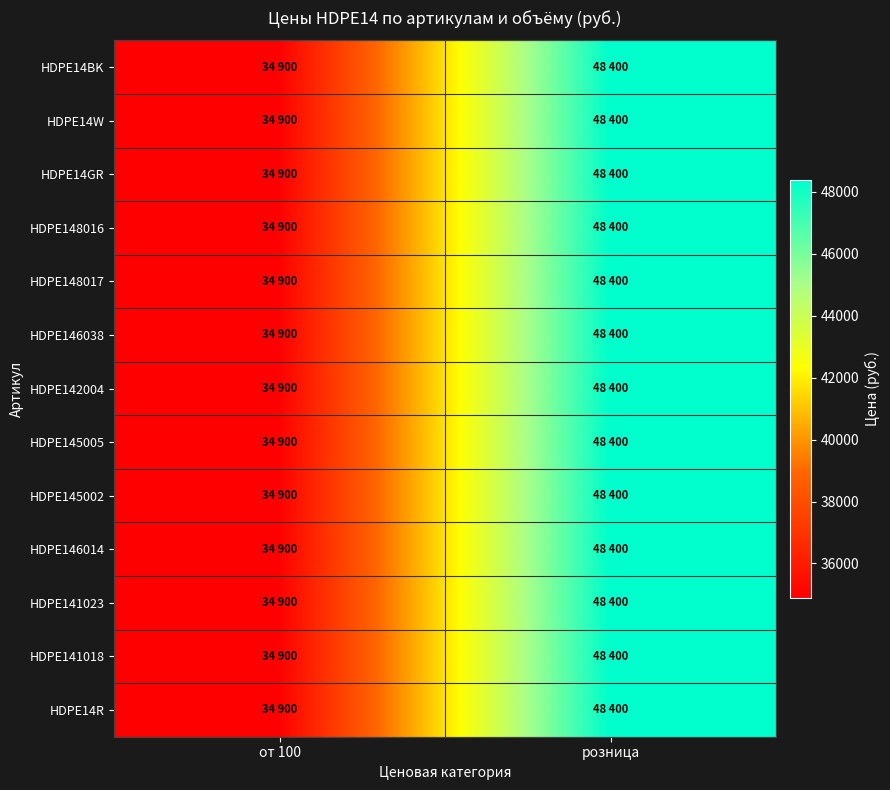

At which category is the sum across all series the highest?

розница